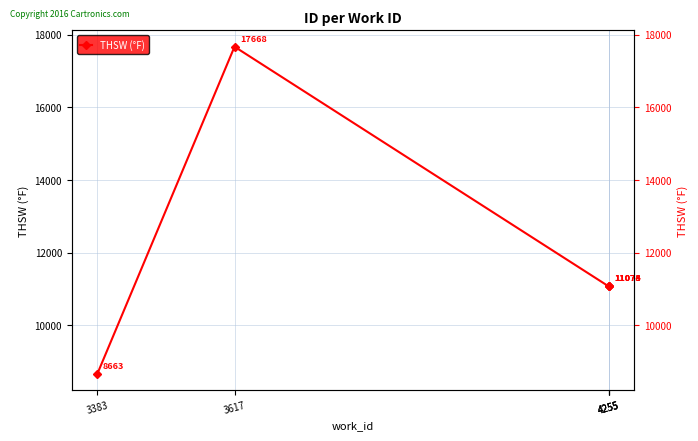

Reading left to right, what are all the values shown in this chart?

8663	17668	11073	11074	11078